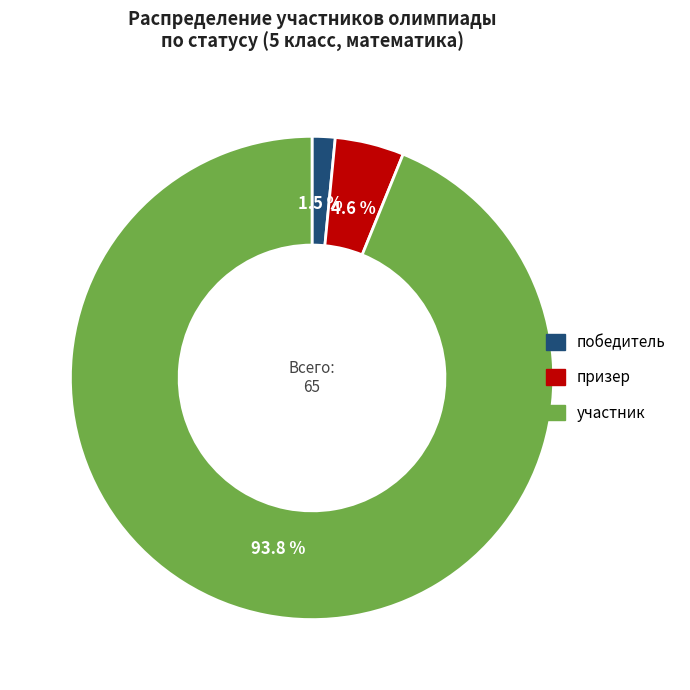

To the nearest percent, what is the average slice percentage?

33%